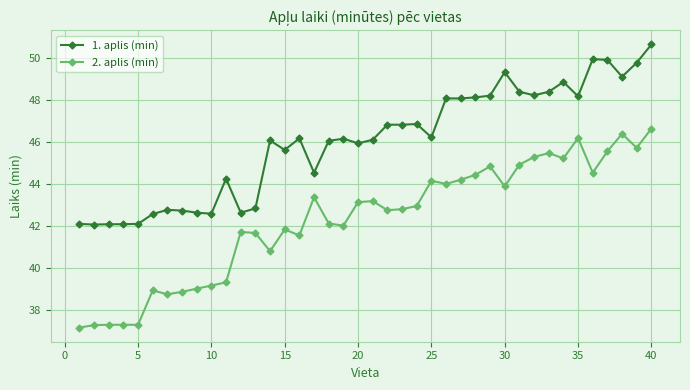

How many lines are shown in the chart?

2